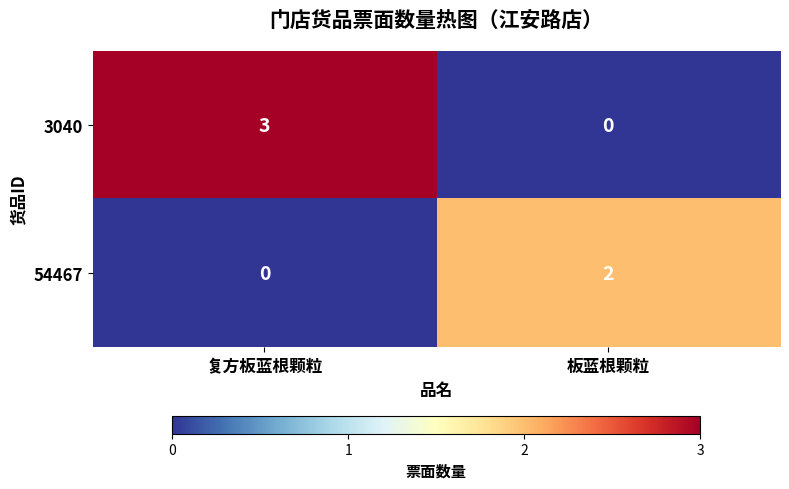

The value of 3040 at 复方板蓝根颗粒 is 1. True or false?

False